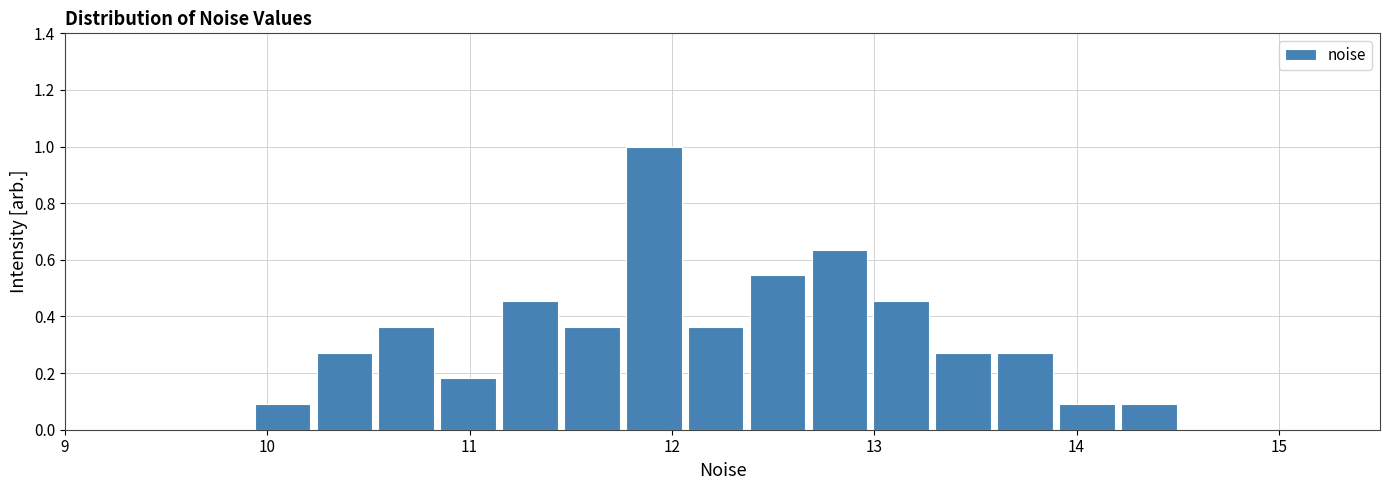

Around what value on the x-axis is the tallest bar? Give the approximate position of its centre, as read against the axis.

11.9